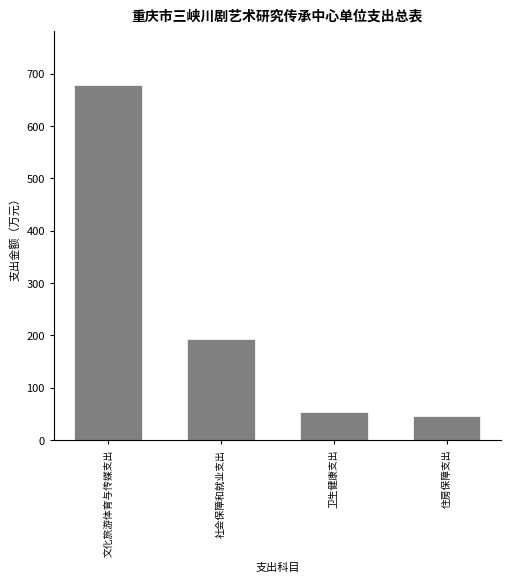

Reading left to right, transcribe all the data shown in this chart.

文化旅游体育与传媒支出=679.1	社会保障和就业支出=194.0	卫生健康支出=52.8	住房保障支出=45.3